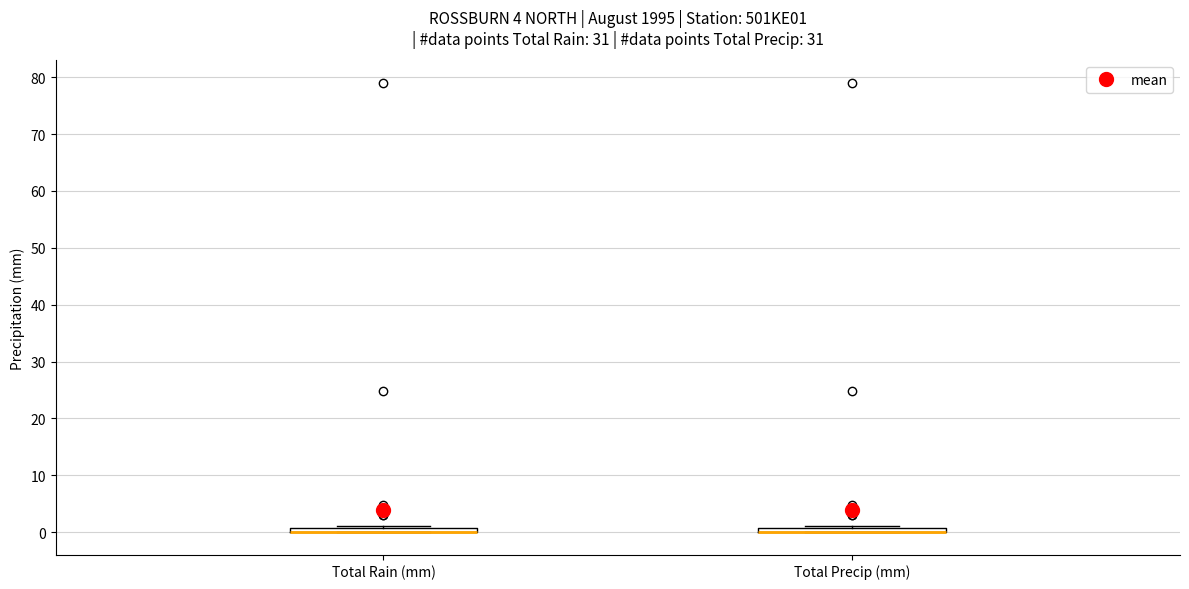

Where is the upper edge of the box for Total Precip (mm) on the y-axis? The values are not printed on the chart, so give them approximately, as read against the axis.

1